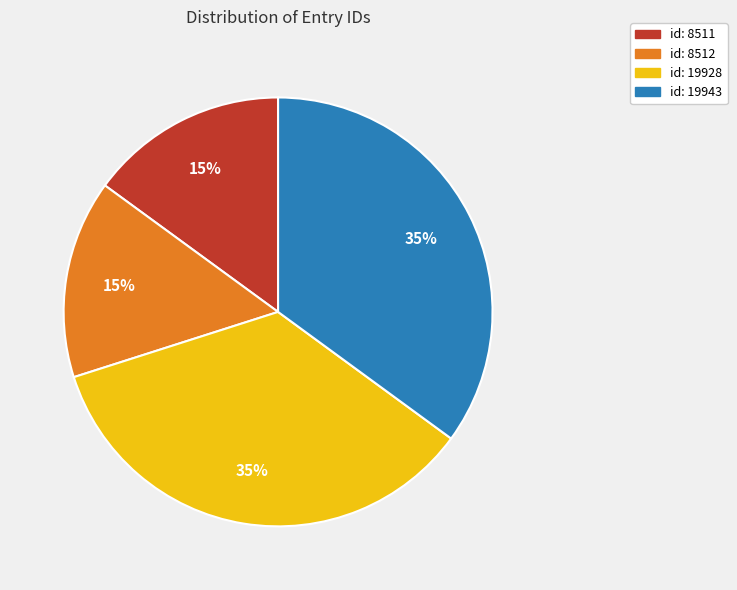

What percentage is the id: 8512 slice, to the nearest percent?

15%